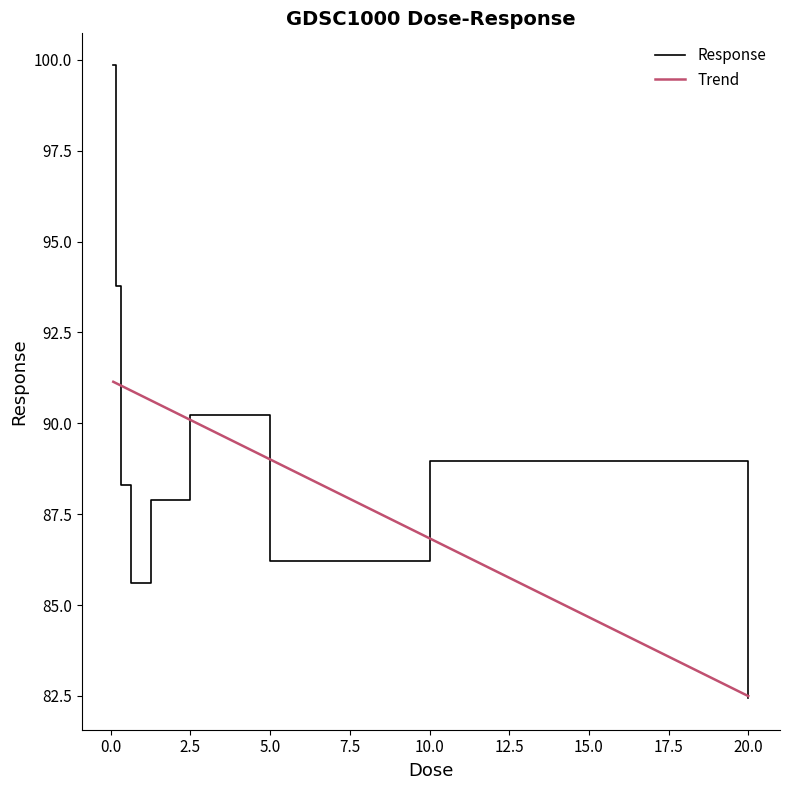

True or false: the data shows 82.4 at 20.0.

True